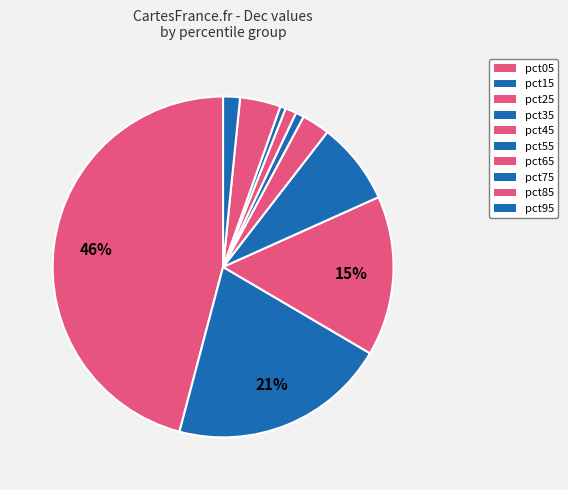

Does any single category account for the majority?

No